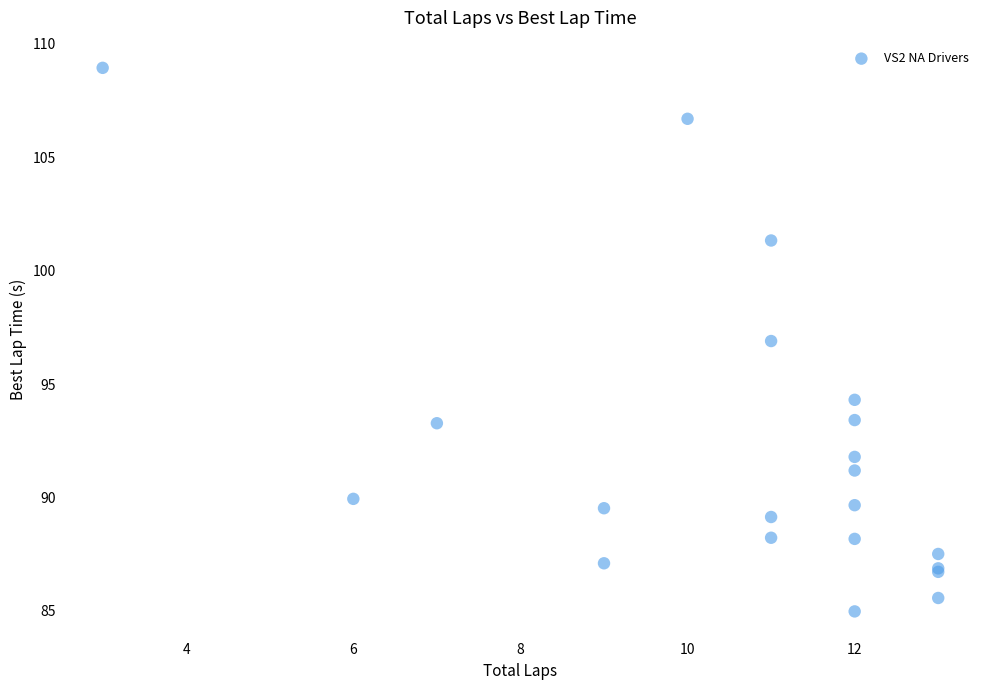

What Y value in the scatter plot is closest to 96?

96.9